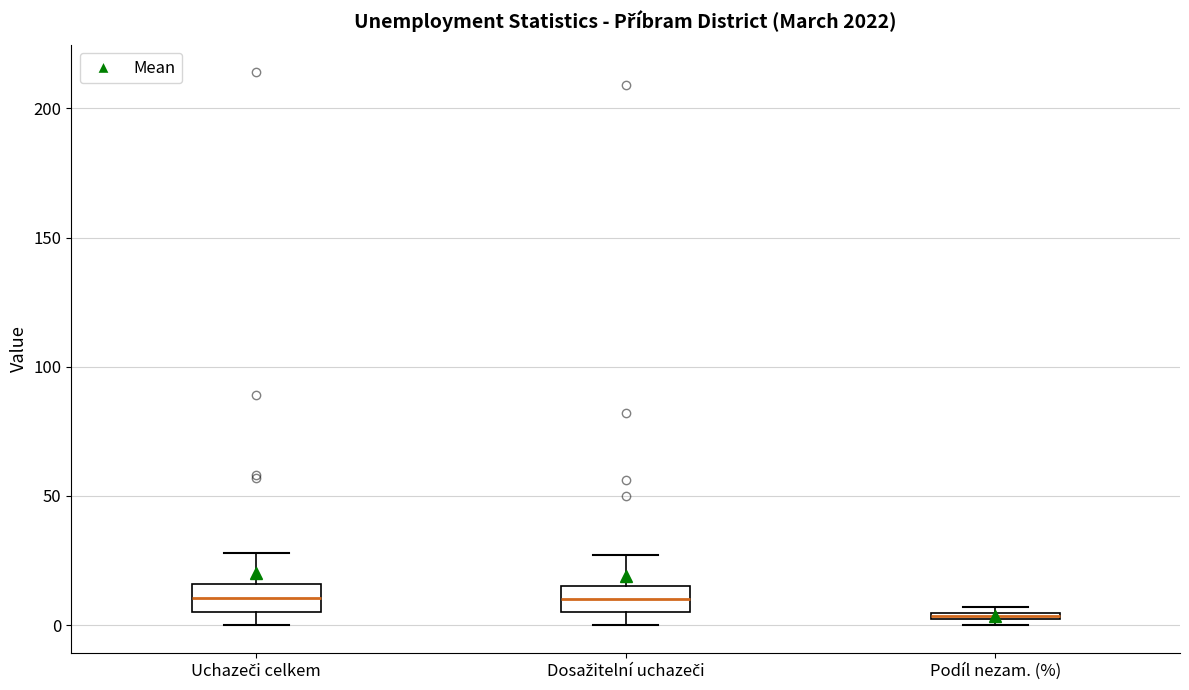

Where does the upper whisker of the box for Uchazeči celkem end on the y-axis? The values are not printed on the chart, so give them approximately, as read against the axis.

30